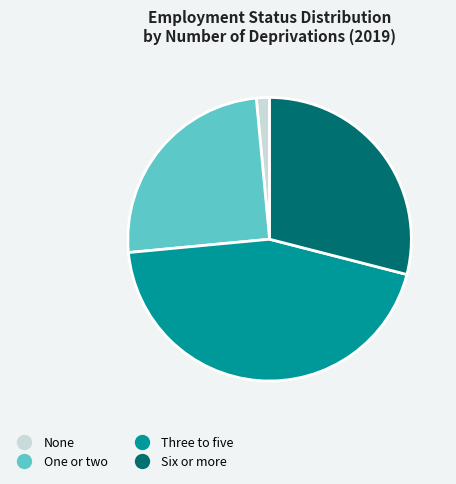

How many segments does this pie chart have?

4